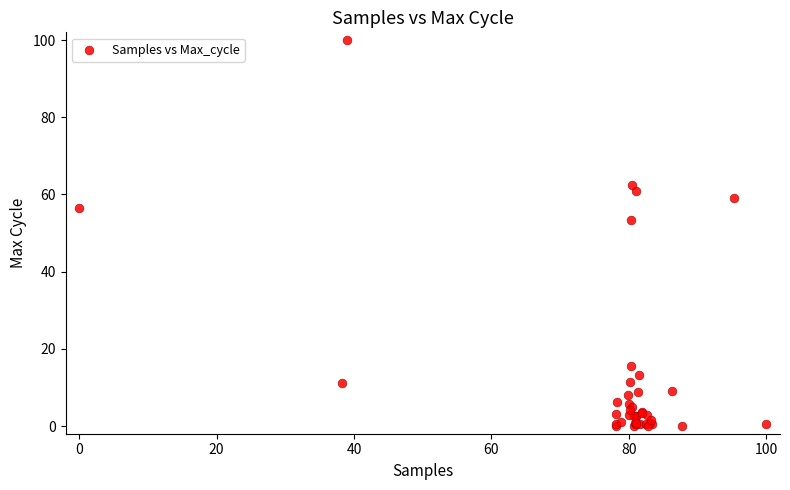

What Y value in the scatter plot is closest to 50?

53.3